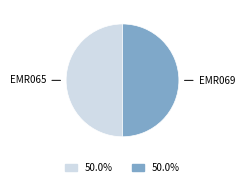

Do EMR069 and EMR065 together represent more than half of the pie?

Yes